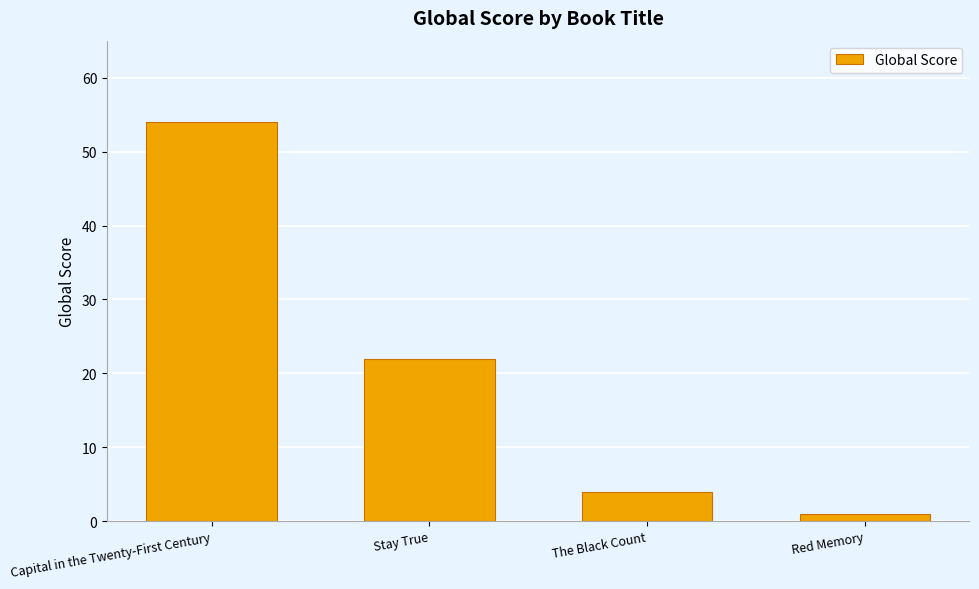

Reading right to left, list all the values displayed in this chart.

1	4	22	54